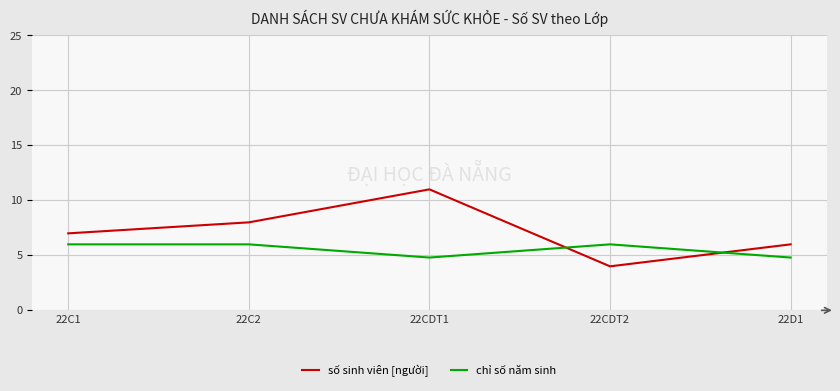

True or false: số sinh viên [người] has a value of 12.2 at 22C2.

False